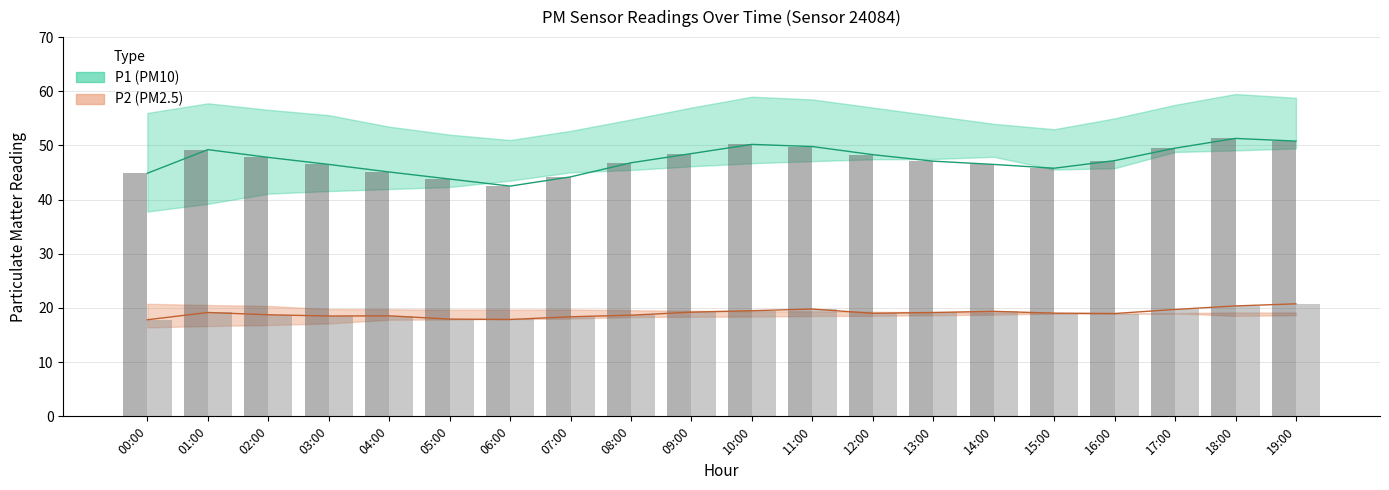

Reading left to right, transcribe all the data shown in this chart.

P1 bar: 44.9	49.2	47.8	46.5	45.1	43.8	42.5	44.2	46.8	48.5	50.2	49.8	48.3	47.1	46.5	45.8	47.2	49.5	51.3	50.8
P2 bar: 17.8	19.2	18.8	18.5	18.6	17.9	17.9	18.4	18.7	19.2	19.5	19.8	19.0	19.2	19.4	19.1	19.0	19.7	20.4	20.8